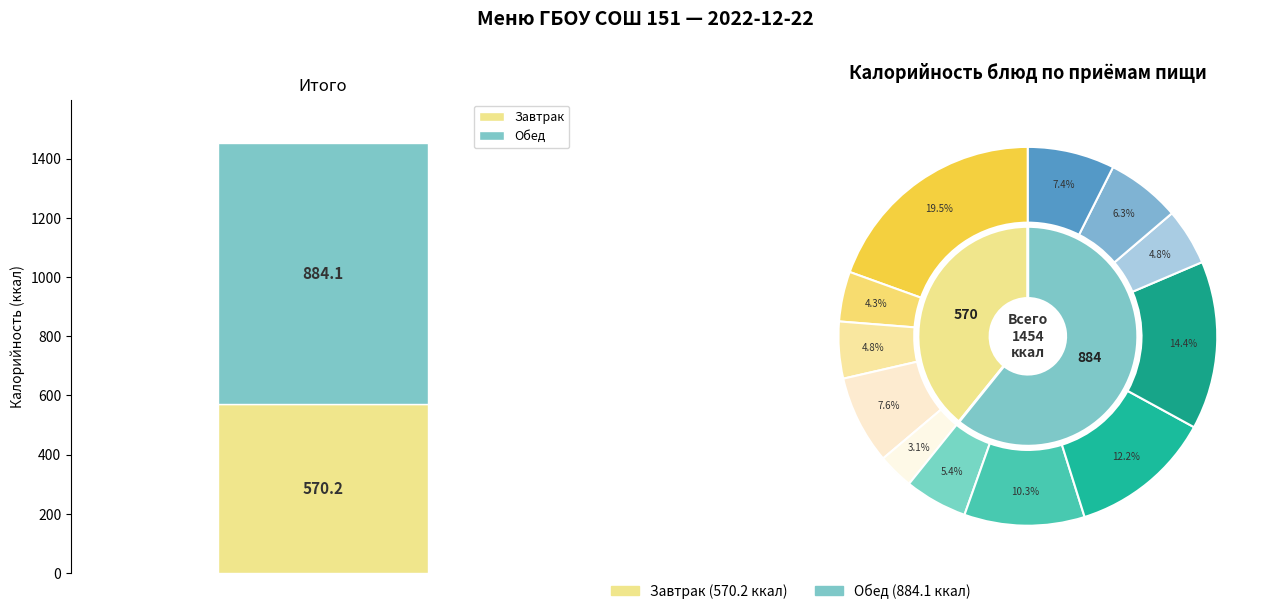

To the nearest percent, what is the difference between the largest and smallest slice percentages?

16%